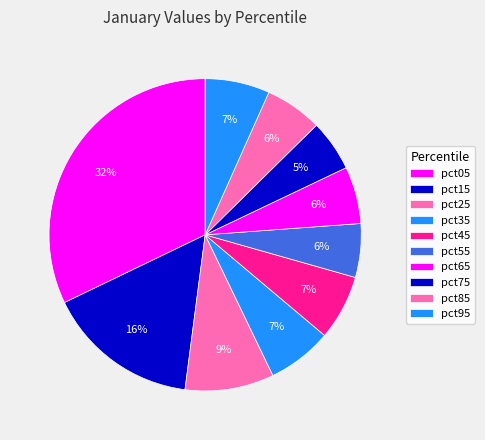

What is the change in value from pct05 to pct25?

-0.8